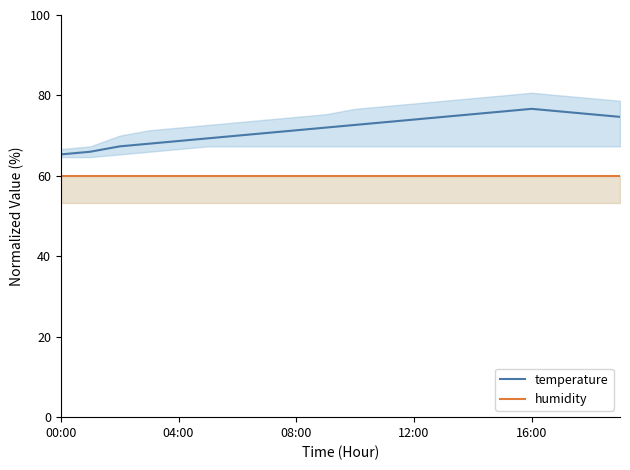

What is the approximate value of temperature at 10?

72.7